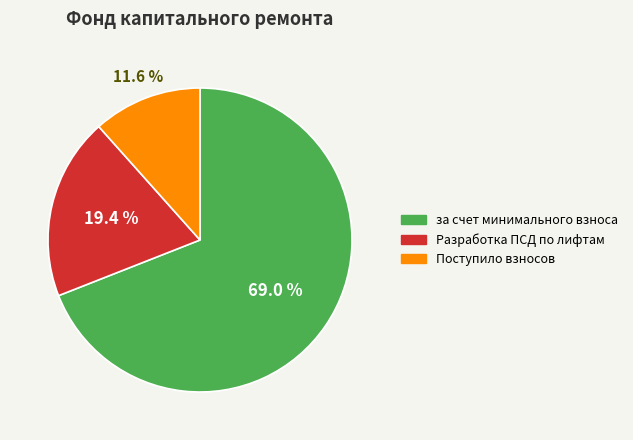

How much of the chart is everything except за счет минимального взноса?

31.0%